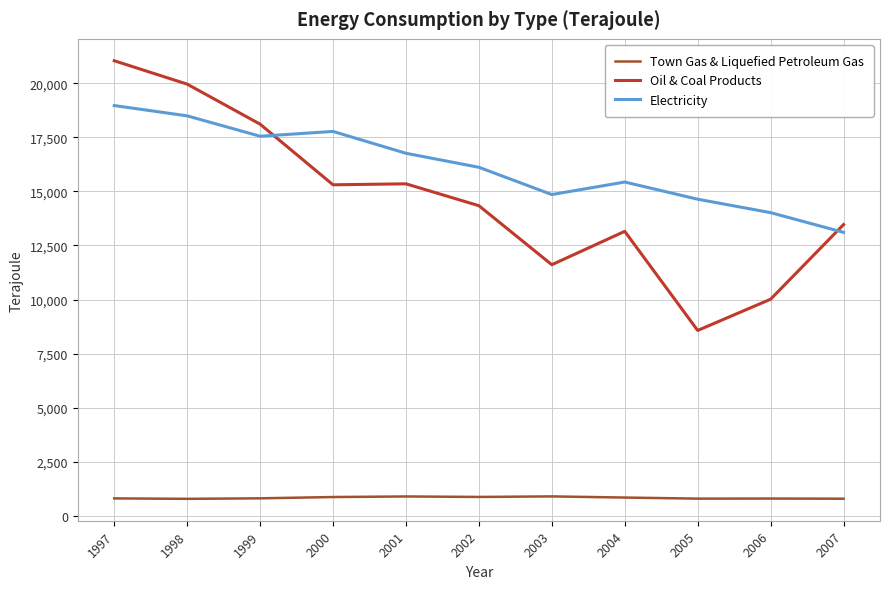

True or false: Town Gas & Liquefied Petroleum Gas and Oil & Coal Products intersect in this chart.

False